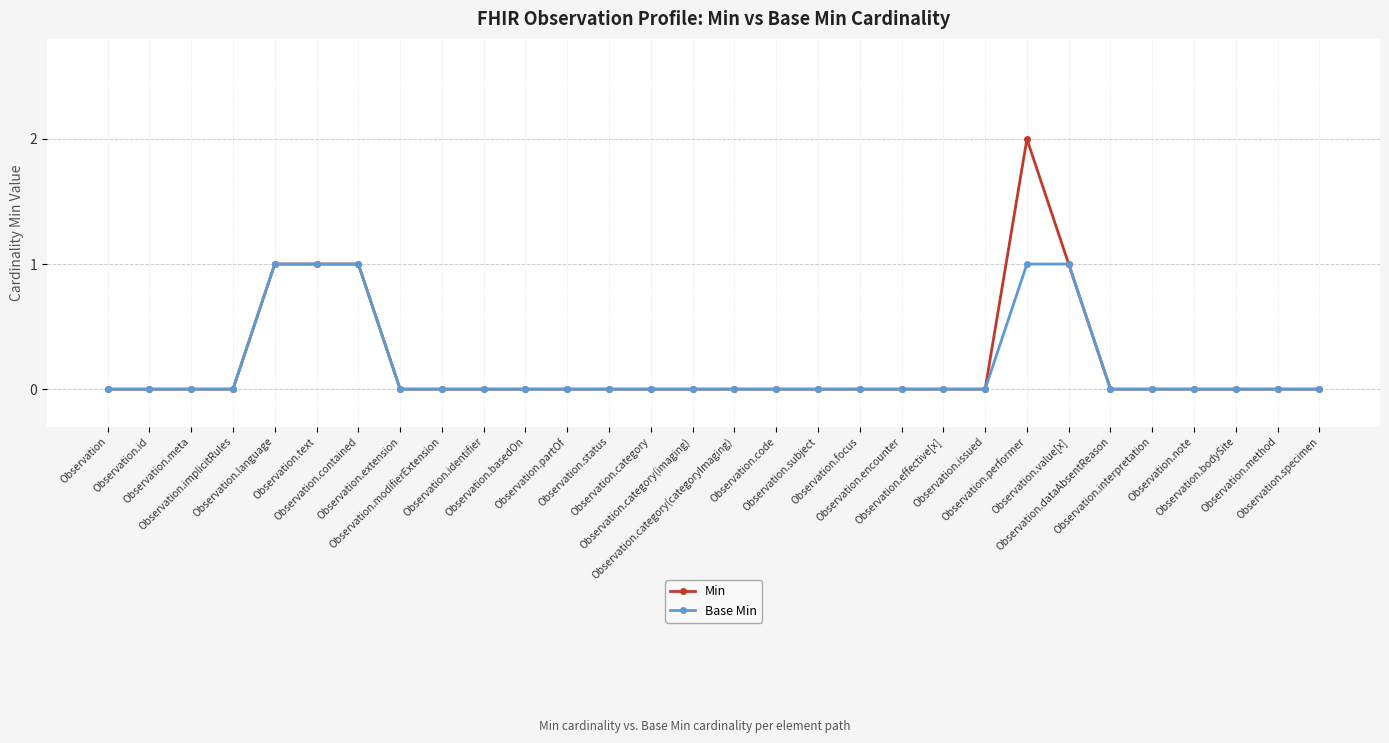

List the series in order of their peak value, lowest first.

Base Min, Min